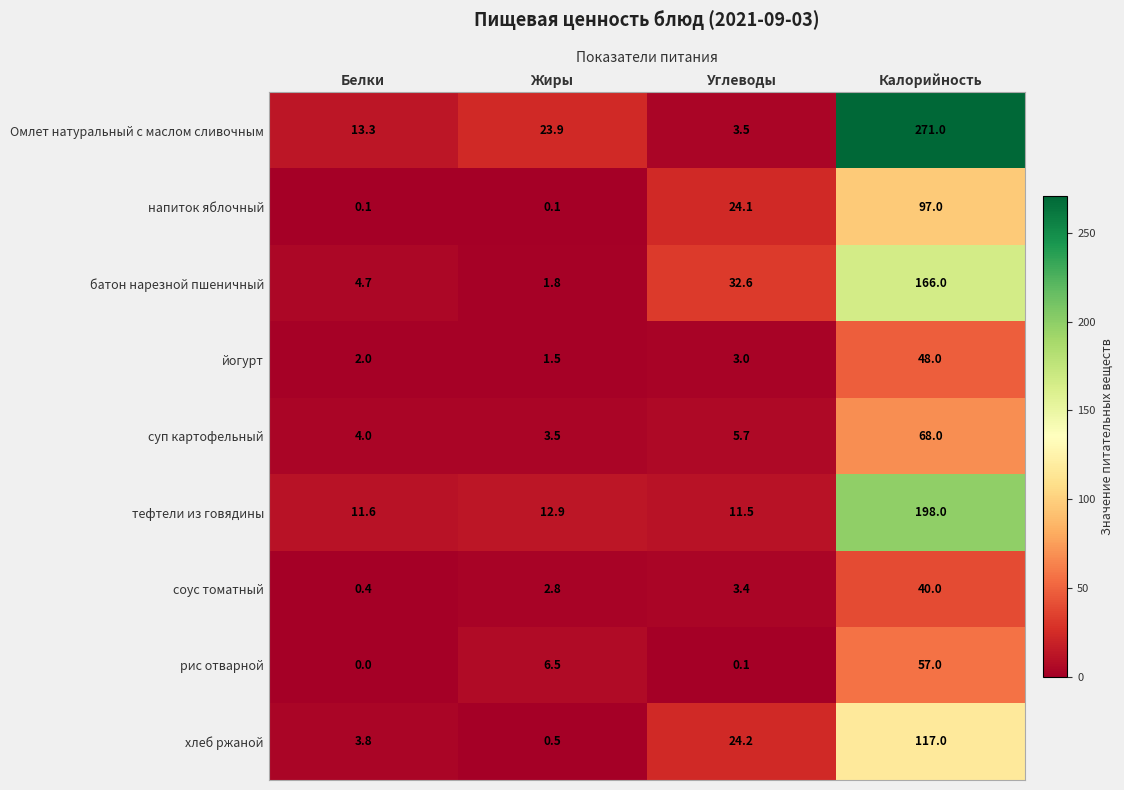

What is the total value across all series at Калорийность?

1062.0